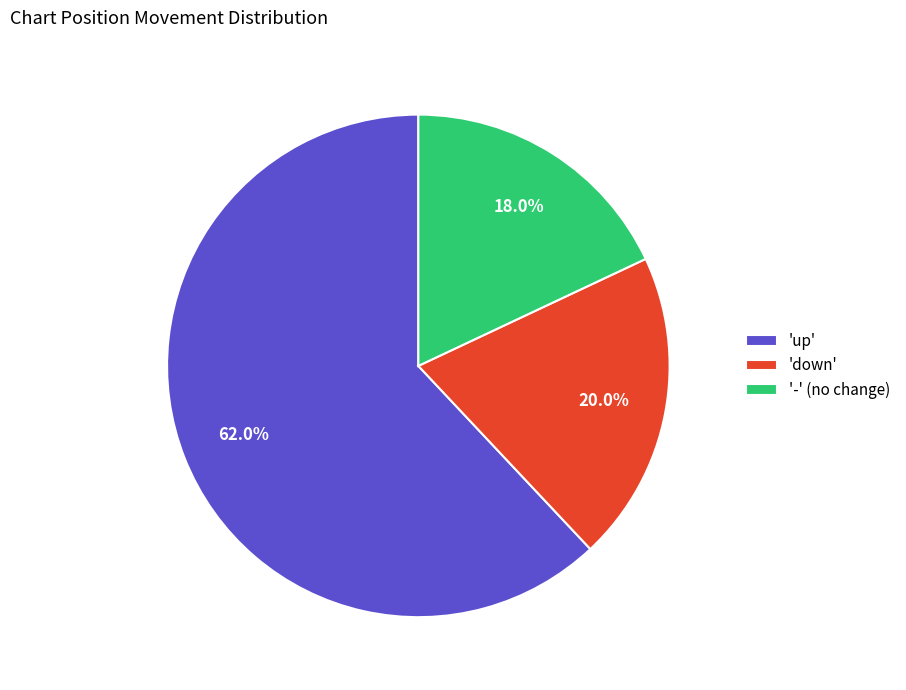

Which slice is the largest?

'up'